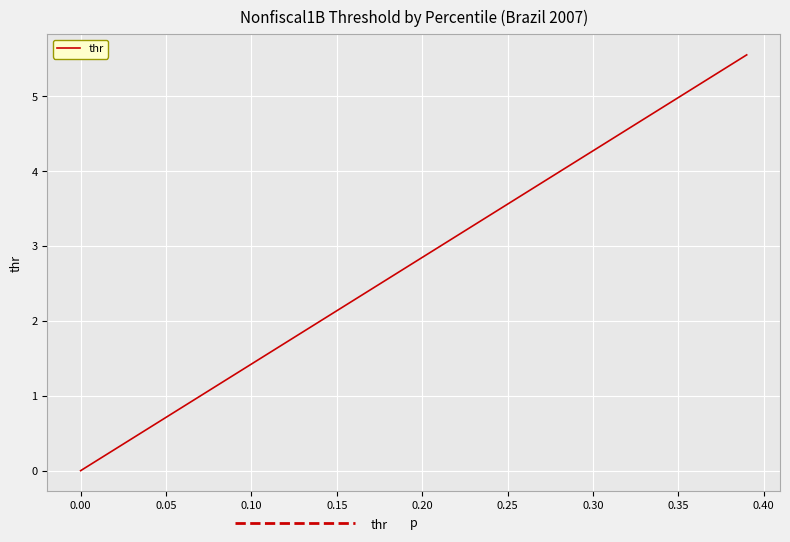

What is the greatest value displayed?

5.6